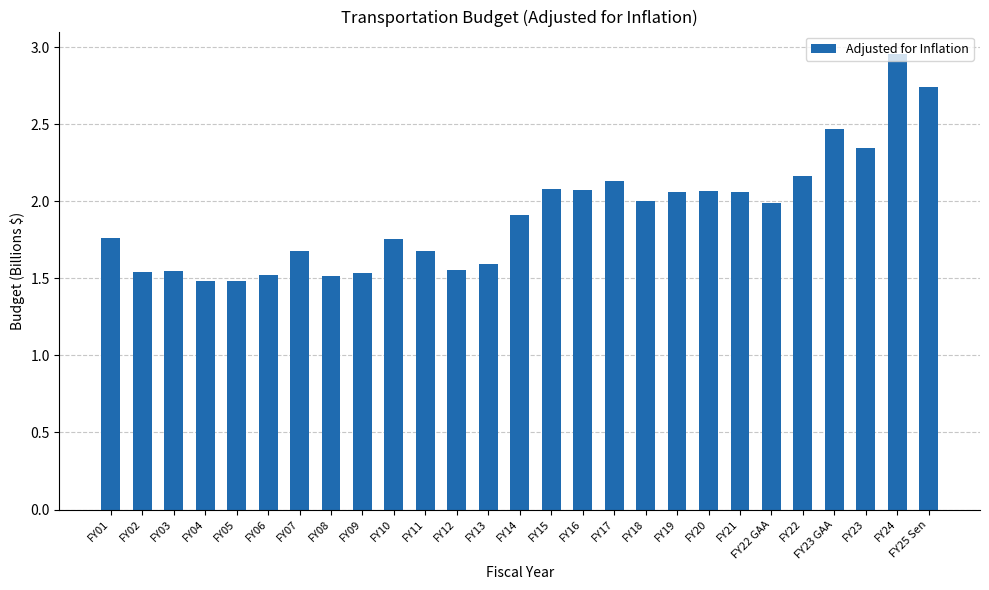

Read the value at FY22 GAA.

2.0